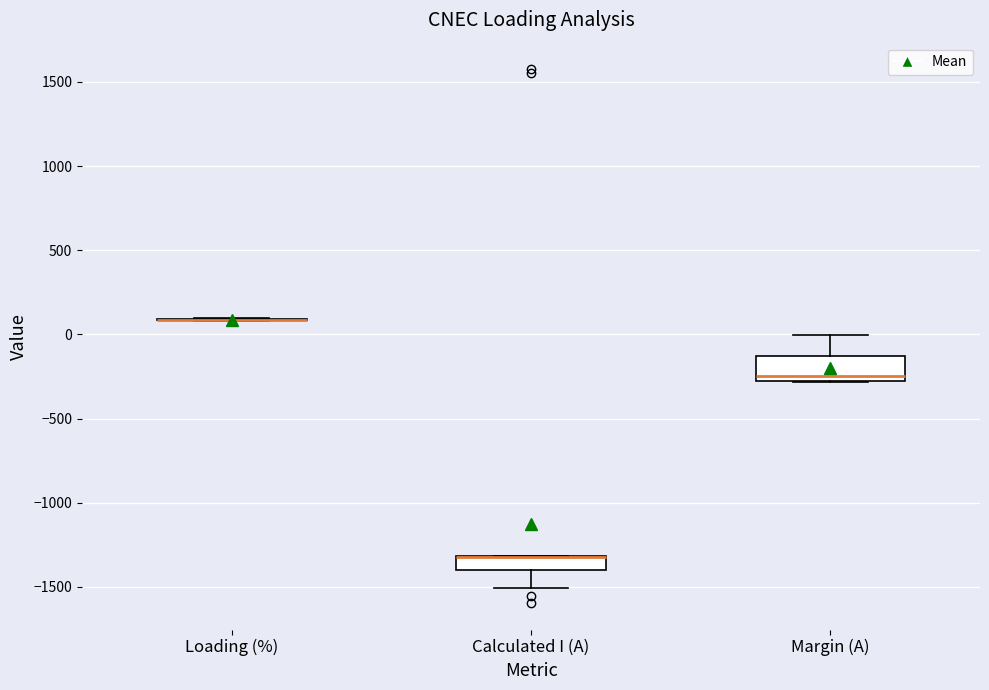

Reading left to right, read every box against the y-axis: the position of its median line, the range the box covers, and the ends of its whiskers. The values are not printed on the chart, so give them approximately, as read against the axis.

Loading (%): box collapsed to a line at 100, whiskers 100 to 100
Calculated I (A): median -1300 (drawn on the box's upper edge), box -1400 to -1300, whiskers -1500 to -1300
Margin (A): median -250, box -300 to -150, whiskers -300 to 0